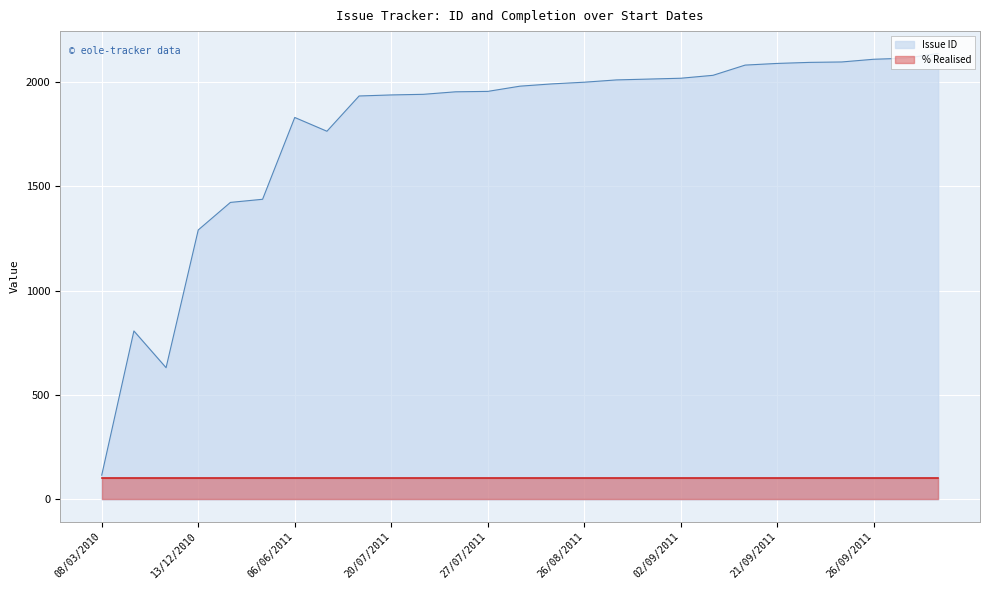

What is the sum of the values at 19/07/2011 and 21/07/2011?

3874